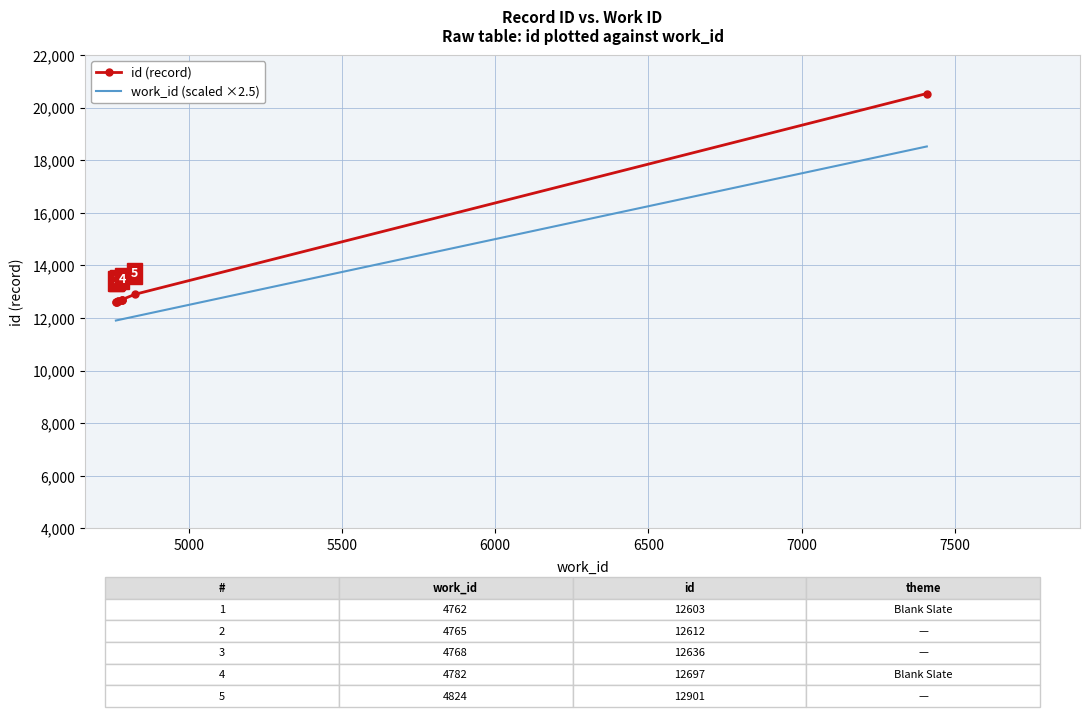

True or false: the data has more than 2 interior local peaks.

False